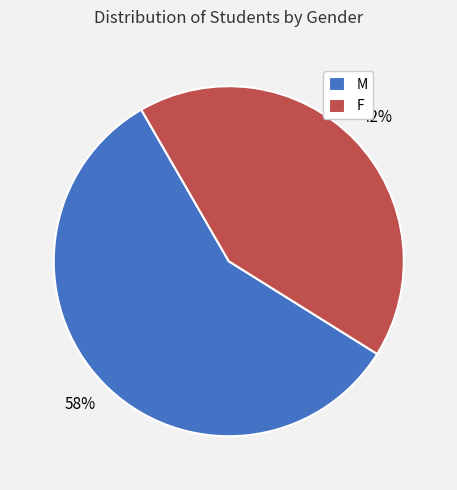

To the nearest percent, what is the average slice percentage?

50%